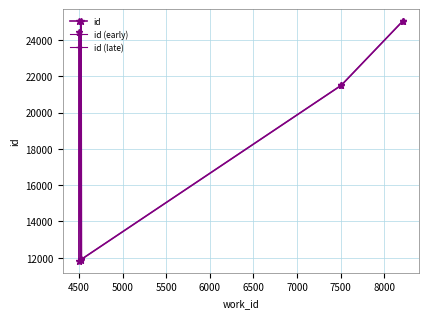

What is the label of the 3rd point from the right?

4525